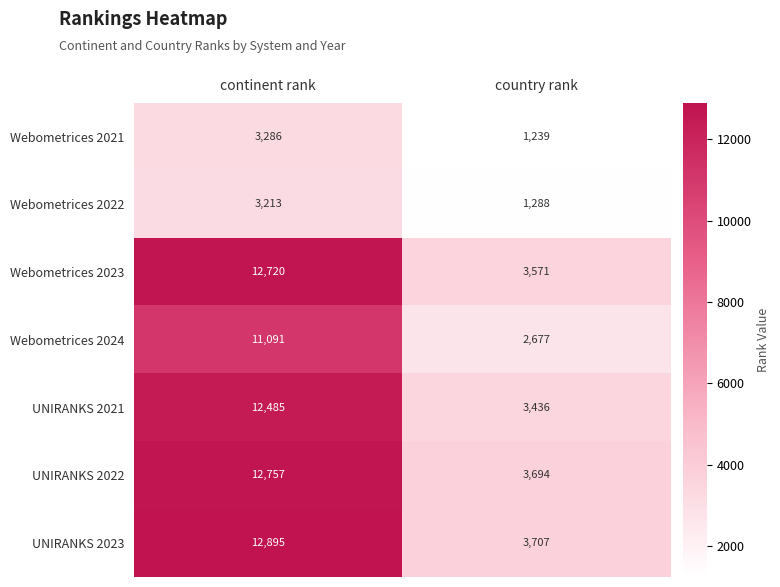

At continent rank, list the series in order from largest to smallest.

UNIRANKS 2023, UNIRANKS 2022, Webometrices 2023, UNIRANKS 2021, Webometrices 2024, Webometrices 2021, Webometrices 2022